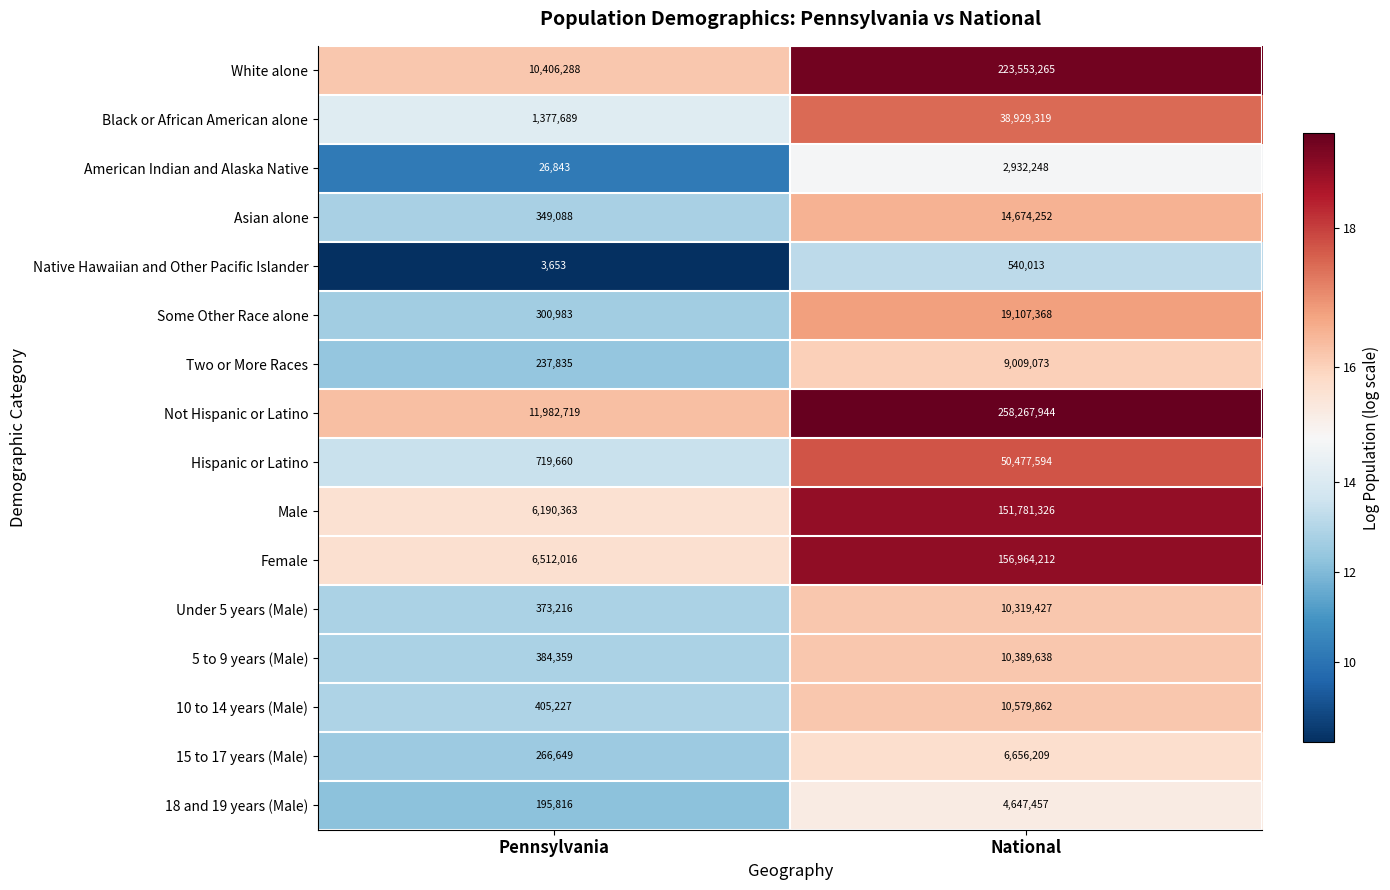

True or false: Under 5 years (Male) has a value of 180901 at Pennsylvania.

False